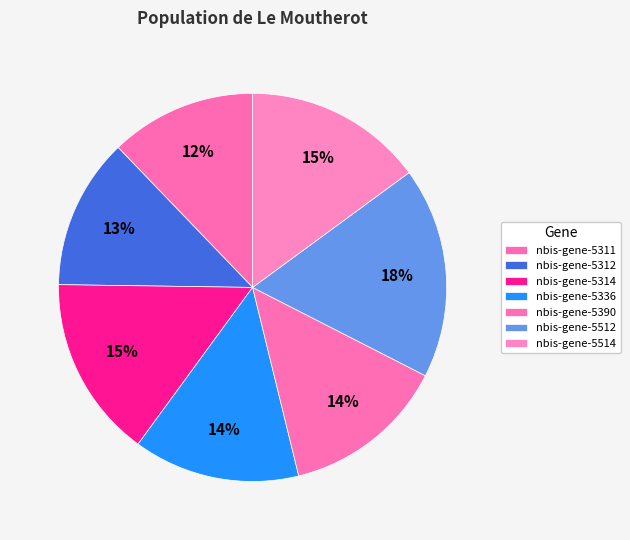

Which slice is the largest?

nbis-gene-5512